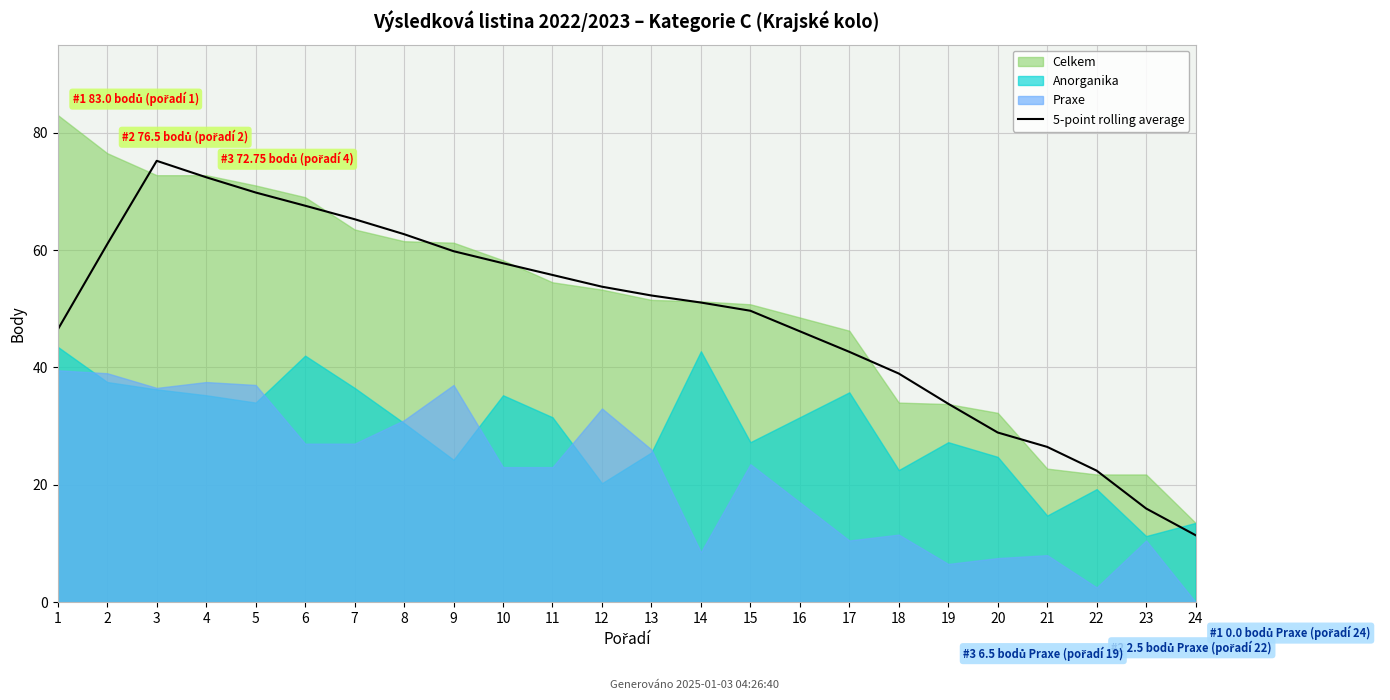

True or false: there are more than 0 points higher than both neighbors.

True